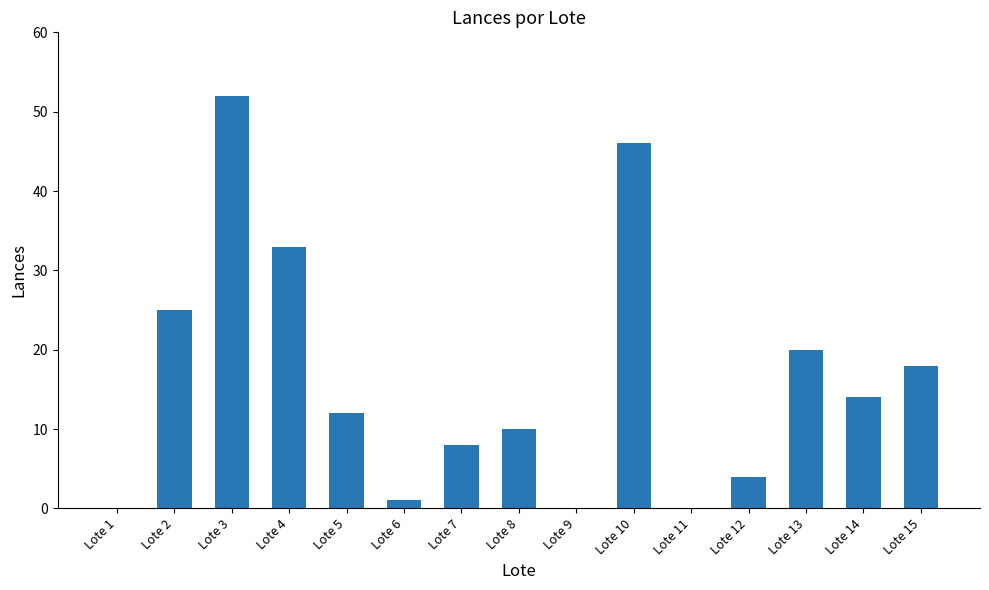

Where is the data nearest to the value 26?

Lote 2